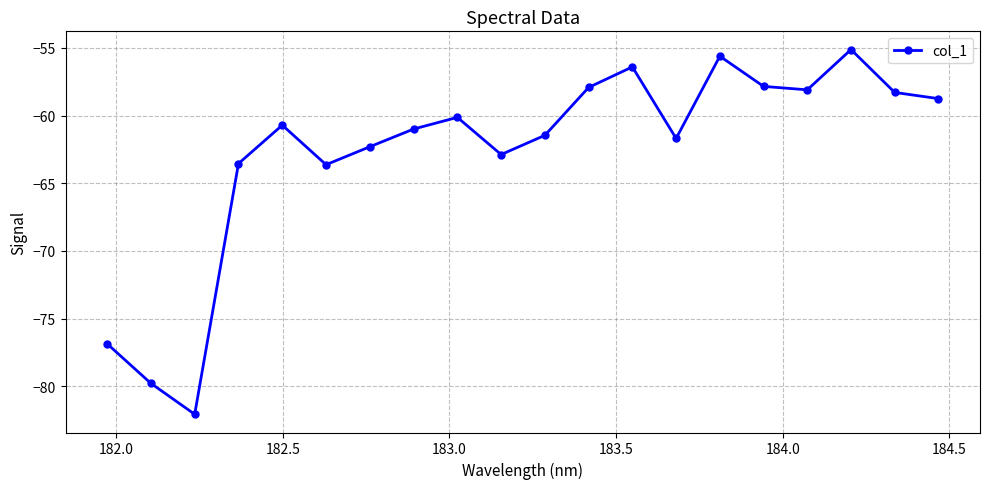

What is the difference between the maximum and minimum values?

26.9